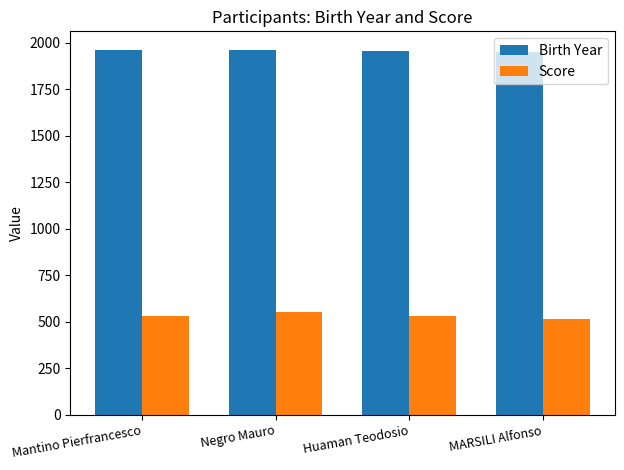

What is the sum of the Birth Year values at MARSILI Alfonso and Negro Mauro?

3912